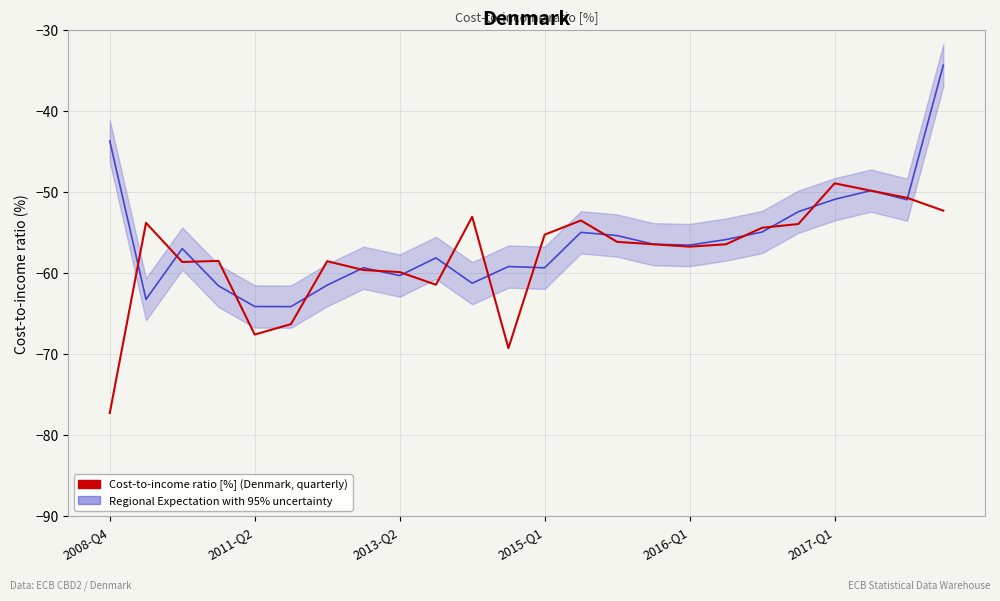

What is the difference between the maximum and minimum values?

28.4